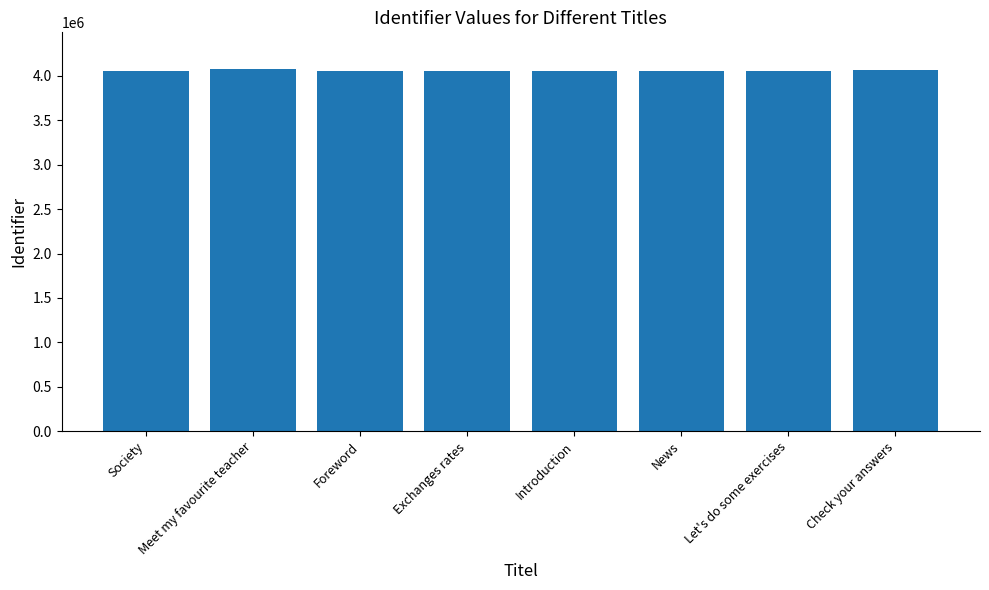

What is the label of the 8th bar from the left?

Check your answers